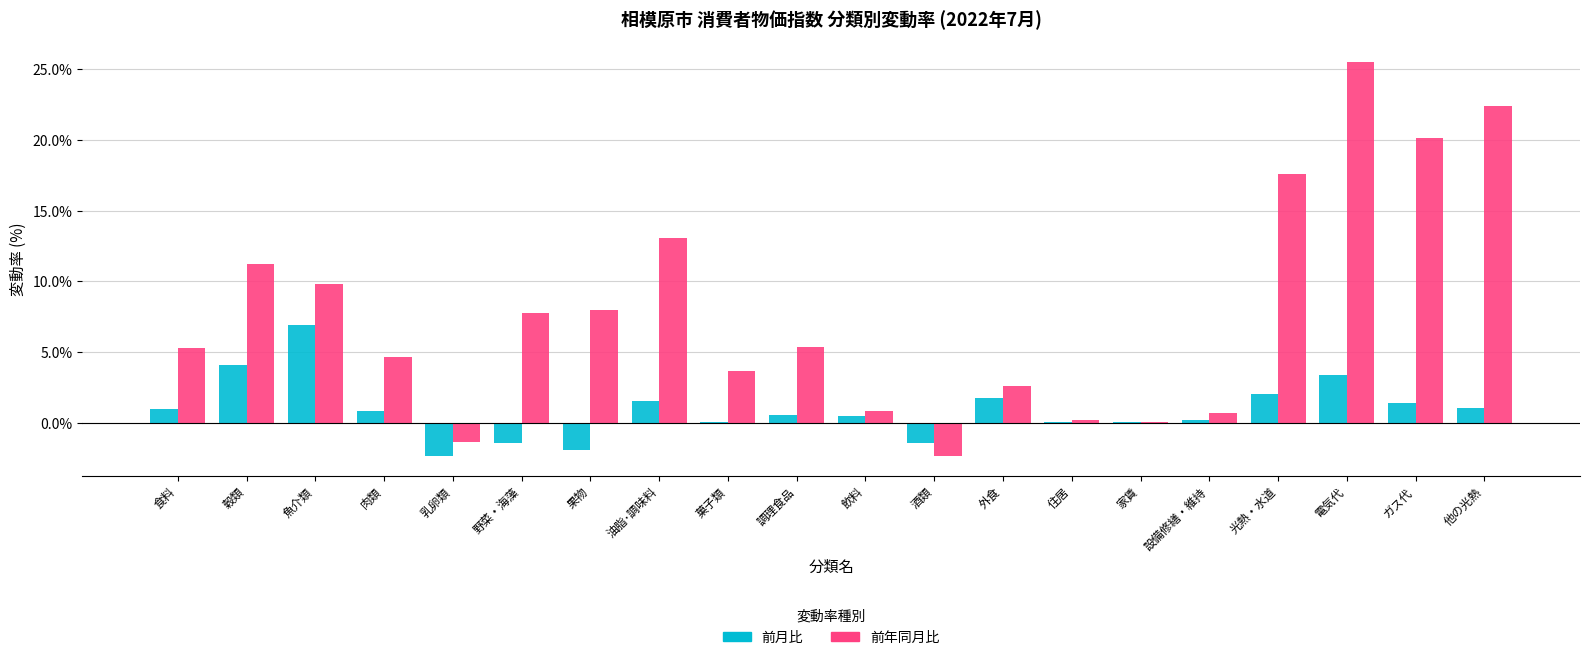

Which category has the lowest value in the 前年同月比 series?

酒類